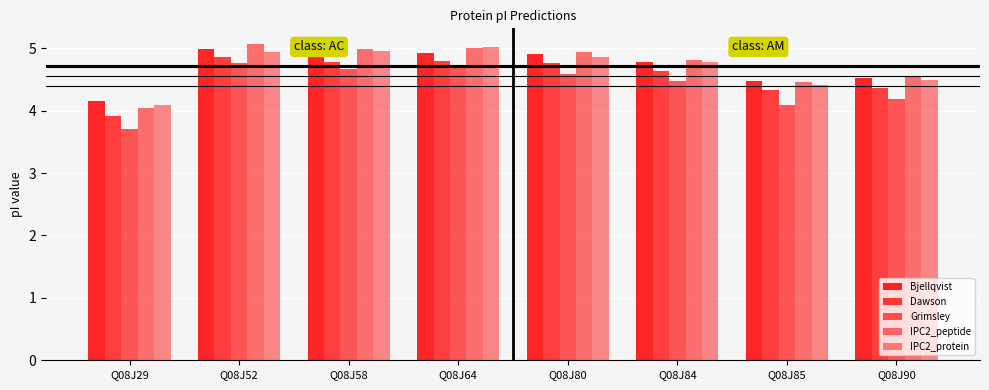

Reading right to left, transcribe all the data shown in this chart.

Bjellqvist: Q08J90=4.5	Q08J85=4.5	Q08J84=4.8	Q08J80=4.9	Q08J64=4.9	Q08J58=5.0	Q08J52=5.0	Q08J29=4.2
Dawson: Q08J90=4.4	Q08J85=4.3	Q08J84=4.6	Q08J80=4.8	Q08J64=4.8	Q08J58=4.8	Q08J52=4.9	Q08J29=3.9
Grimsley: Q08J90=4.2	Q08J85=4.1	Q08J84=4.5	Q08J80=4.6	Q08J64=4.7	Q08J58=4.7	Q08J52=4.8	Q08J29=3.7
IPC2_peptide: Q08J90=4.5	Q08J85=4.5	Q08J84=4.8	Q08J80=4.9	Q08J64=5.0	Q08J58=5.0	Q08J52=5.1	Q08J29=4.0
IPC2_protein: Q08J90=4.5	Q08J85=4.4	Q08J84=4.8	Q08J80=4.9	Q08J64=5.0	Q08J58=5.0	Q08J52=4.9	Q08J29=4.1